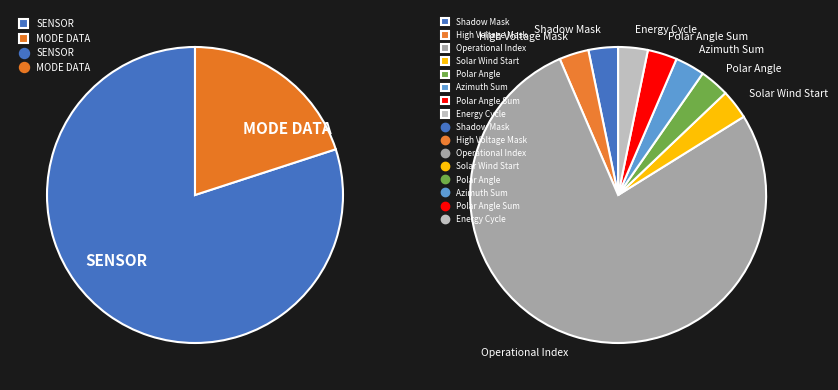

Between Azimuth Sum Mode and Solar Wind Start Index, which is larger?

Azimuth Sum Mode